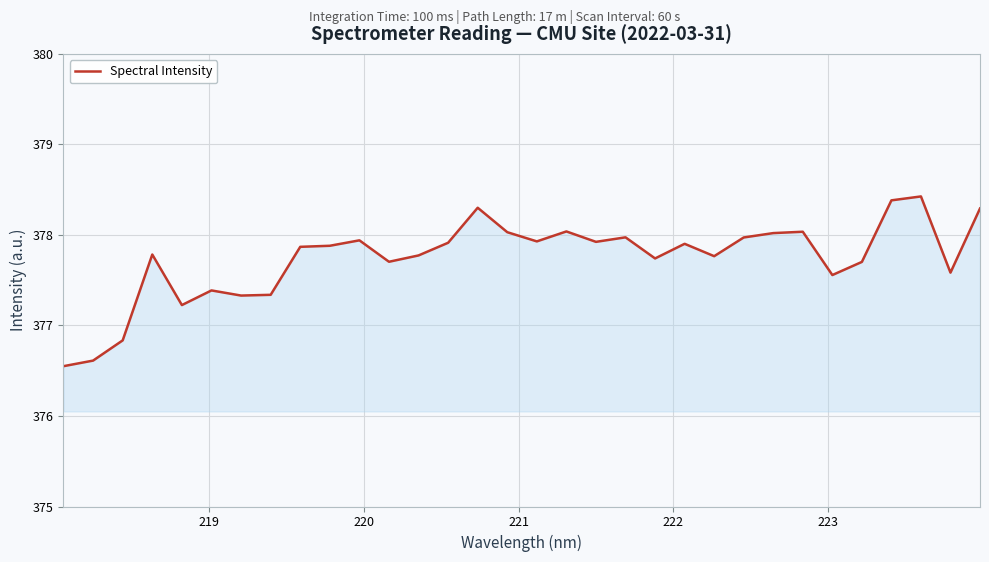

What is the maximum value shown in the chart?

378.4